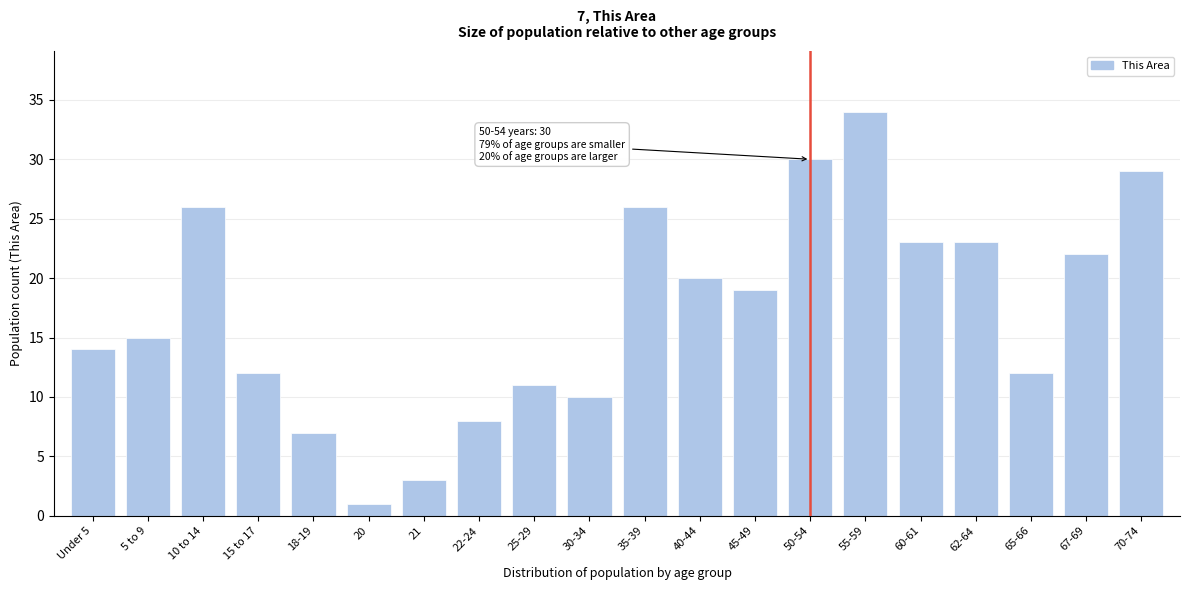

Reading left to right, what are all the values shown in this chart?

14	15	26	12	7	1	3	8	11	10	26	20	19	30	34	23	23	12	22	29